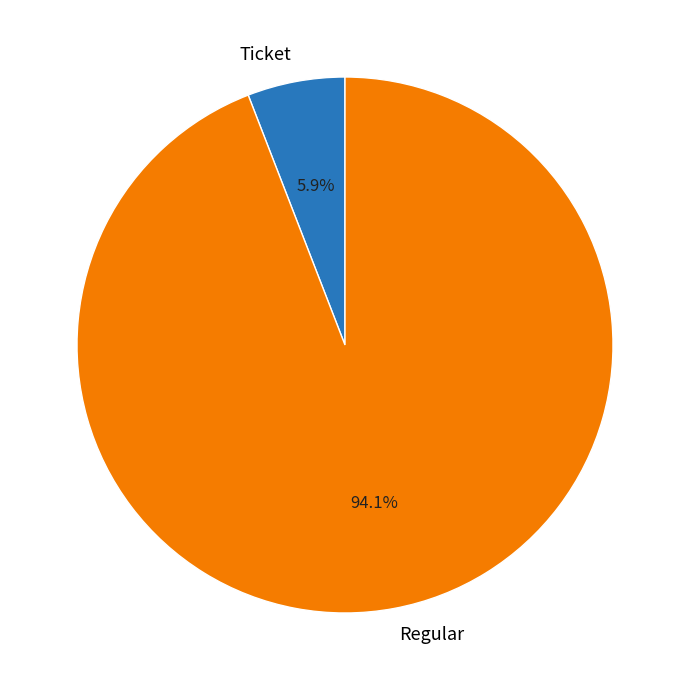

How many segments does this pie chart have?

2